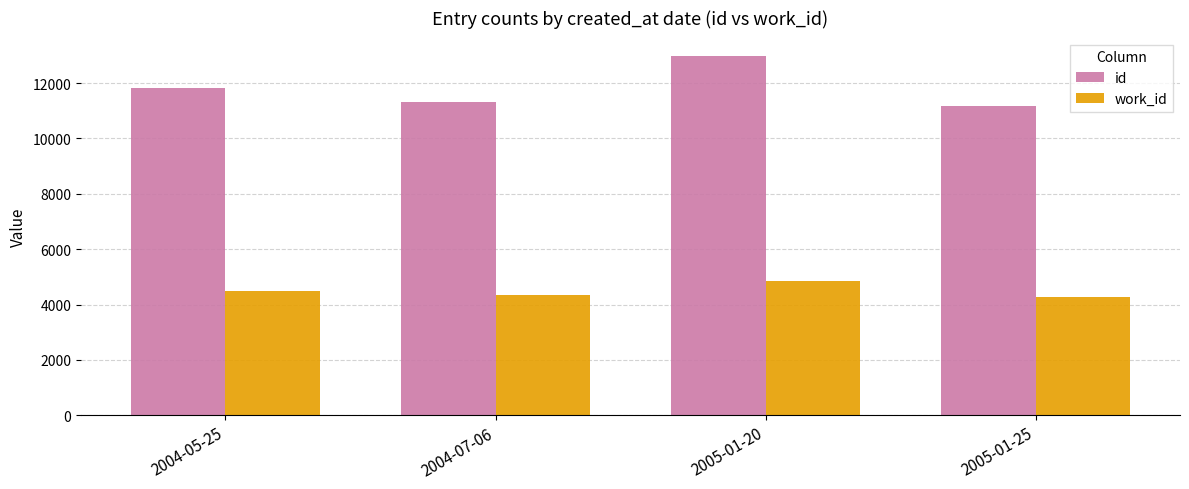

What is the difference between the id values at 2005-01-25 and 2005-01-20?

1814